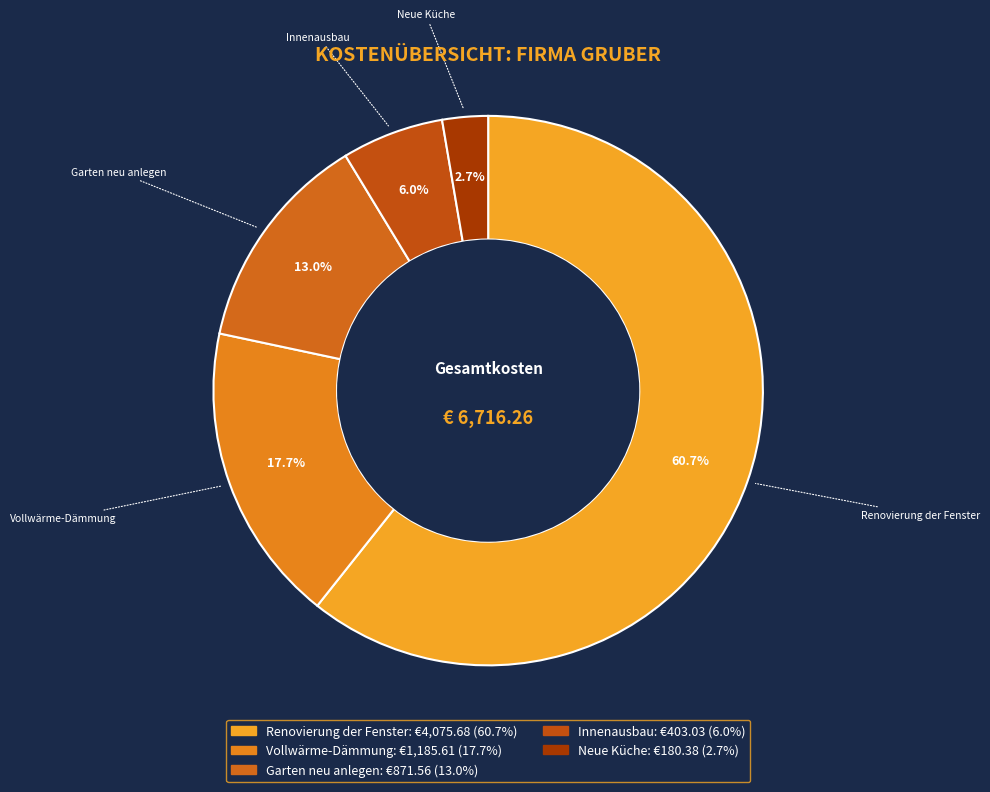

The Renovierung der Fenster slice represents 74% of the pie. True or false?

False